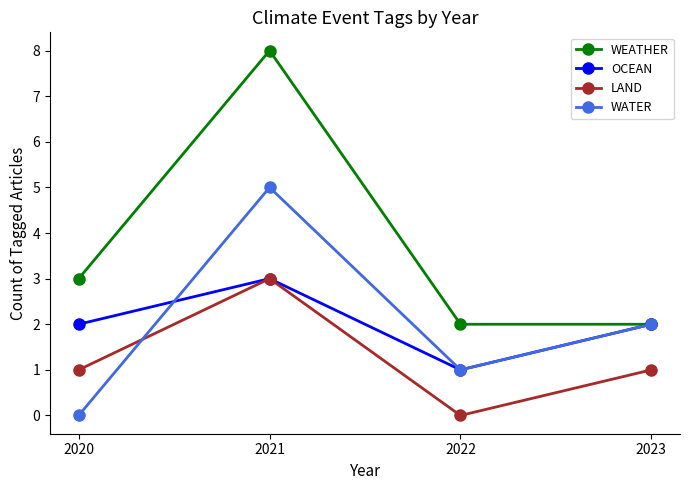

Does the chart have visible grid lines?

No